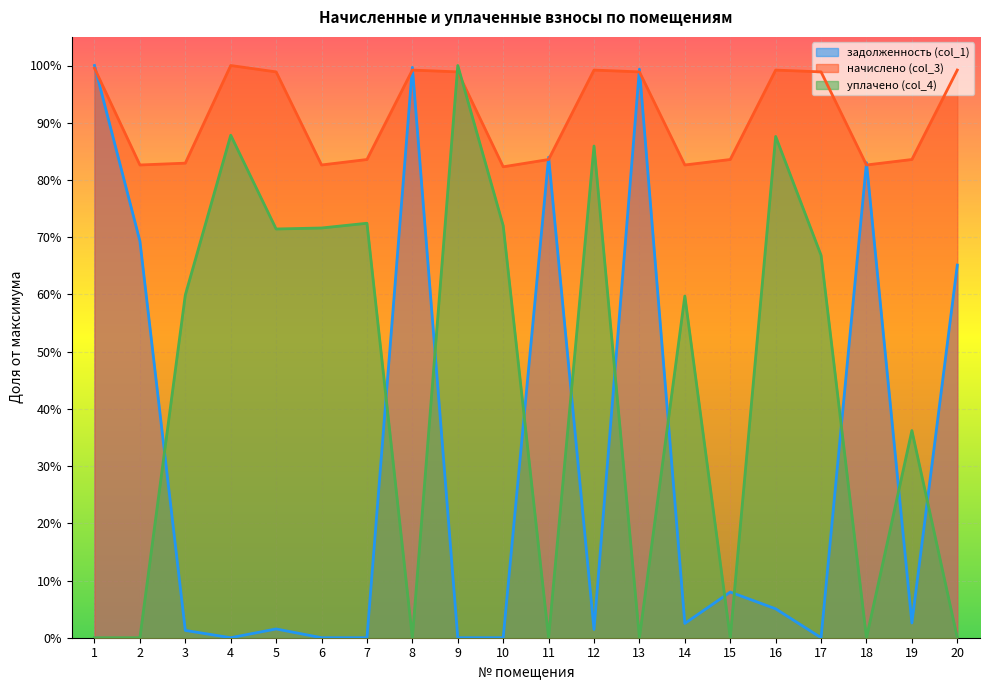

In начислено (col_3), how many points are lower than both neighbors (excluding endpoints)?

5